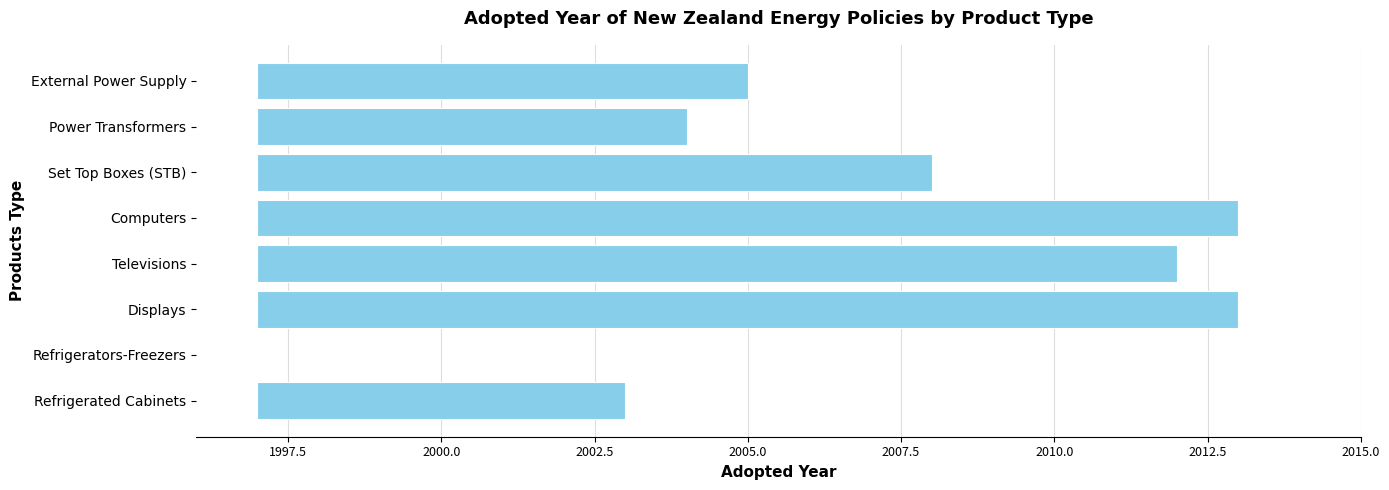

How many values exceed 11?

3